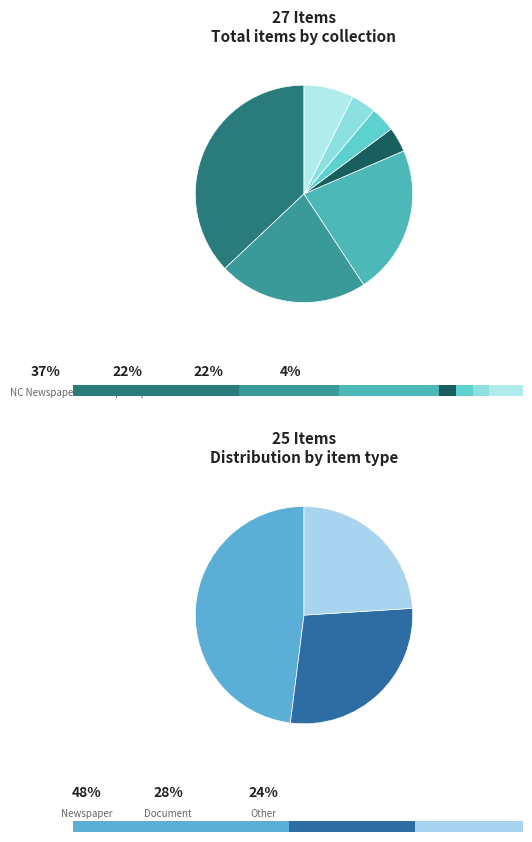

Is it true that Joseph Family Papers is 22% of the pie?

True